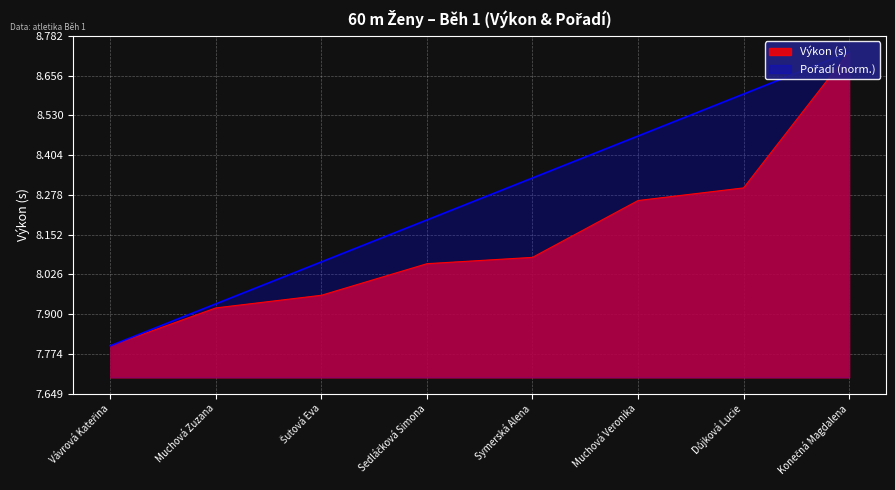

Reading left to right, transcribe all the data shown in this chart.

Pořadí: 7.8	7.9	8.1	8.2	8.3	8.5	8.6	8.7
Výkon: 7.8	7.9	8.0	8.1	8.1	8.3	8.3	8.7